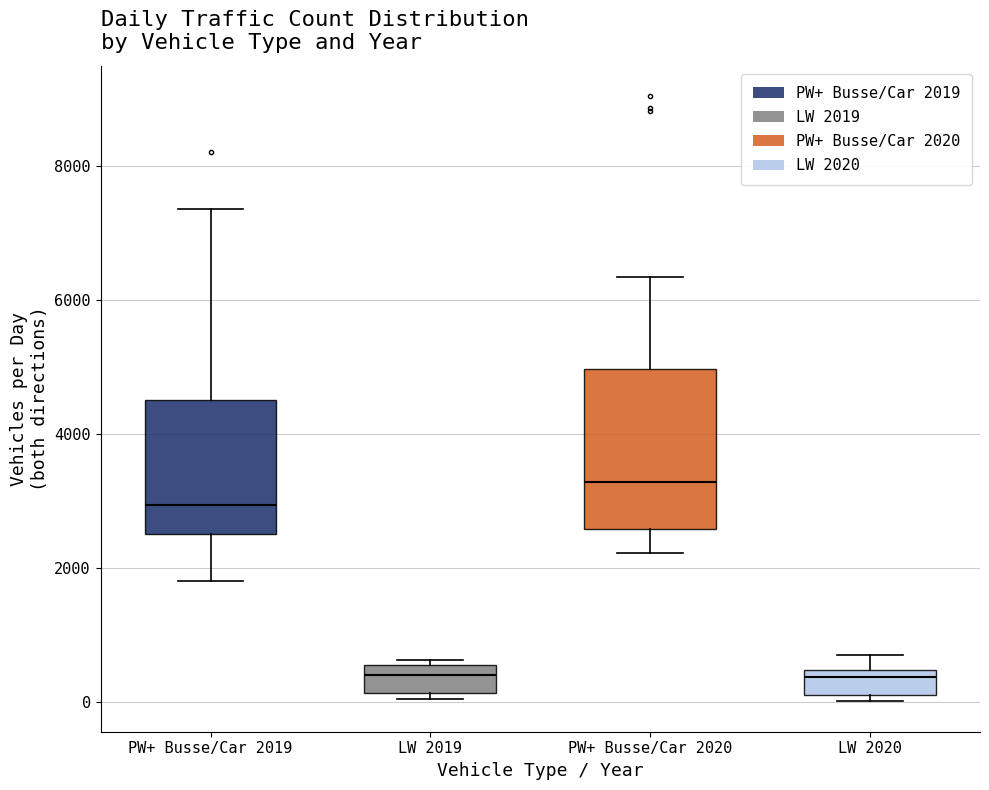

Which box's median line is the highest?

PW+ Busse/Car 2020